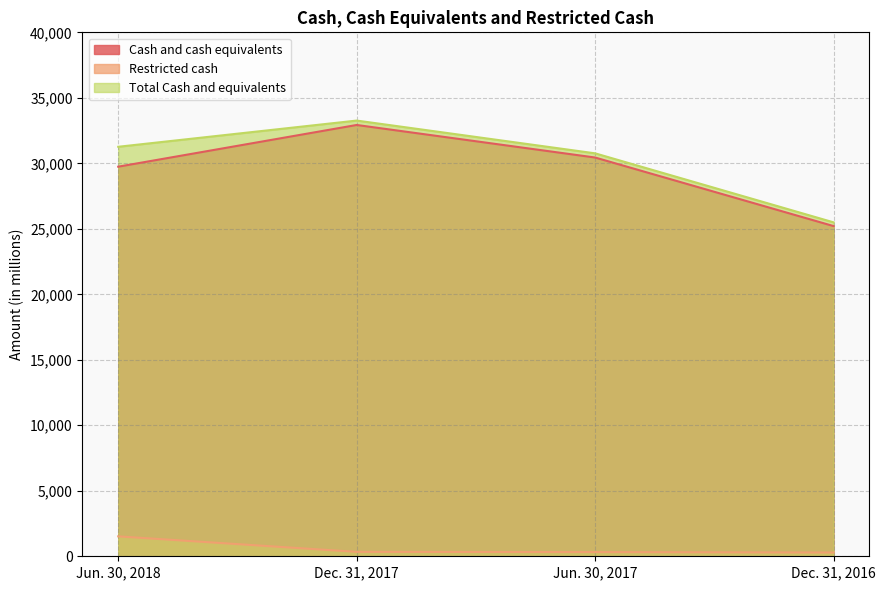

Reading left to right, extract all data points from this chart.

Cash and cash equivalents: 29743	32927	30442	25208
Restricted cash: 1520	337	320	286
Total Cash and equivalents: 31263	33264	30762	25494